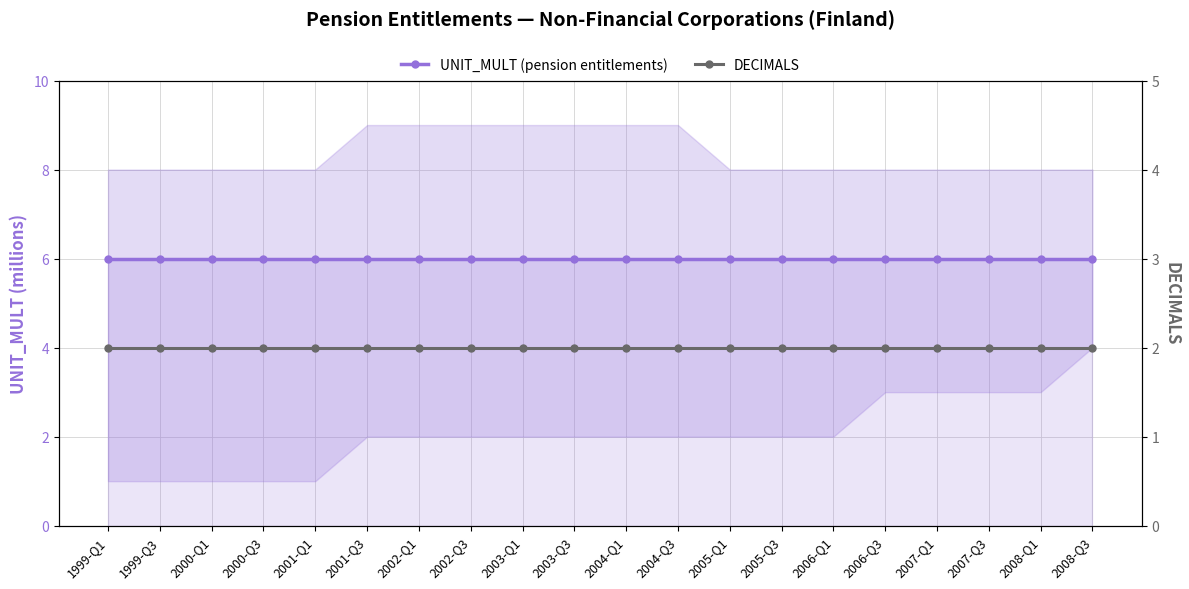

How many categories are shown in the chart?

20